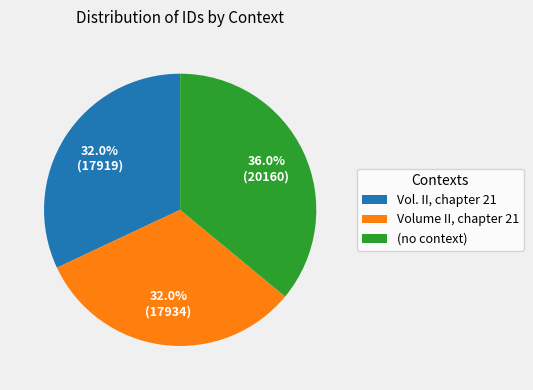

Between (no context) and Volume II, chapter 21, which is larger?

(no context)